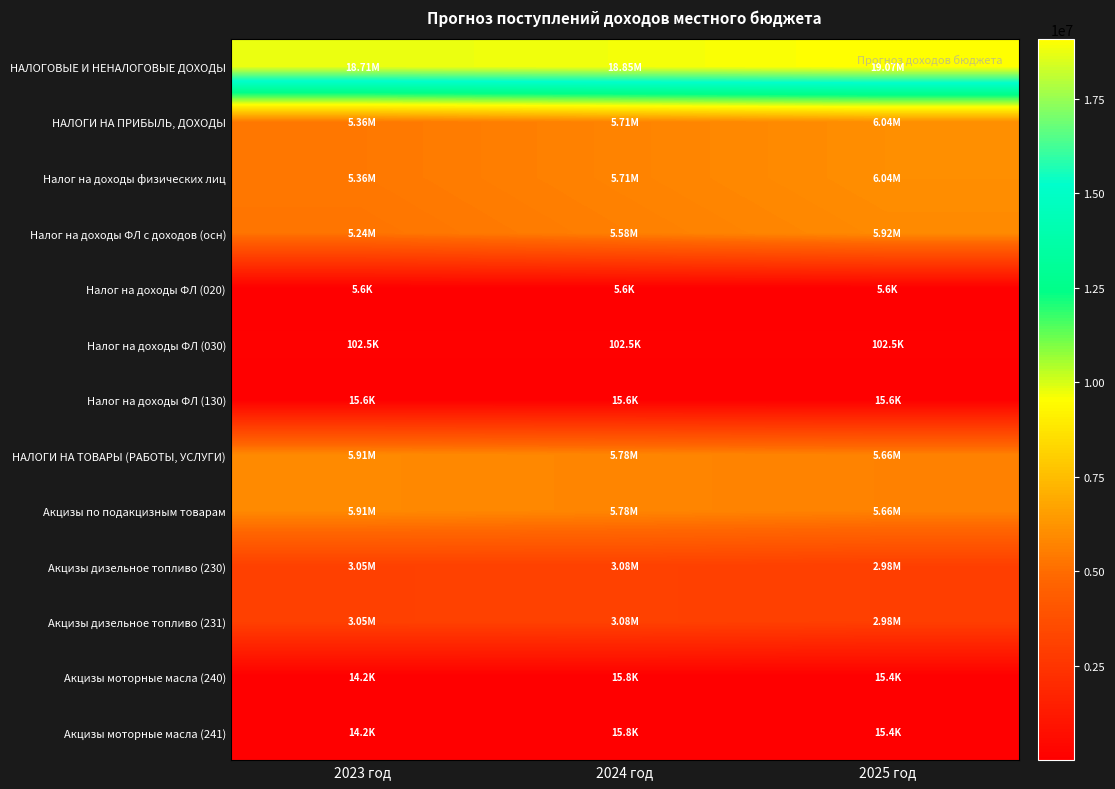

At which category does the chart reach its peak across all series?

2025 год